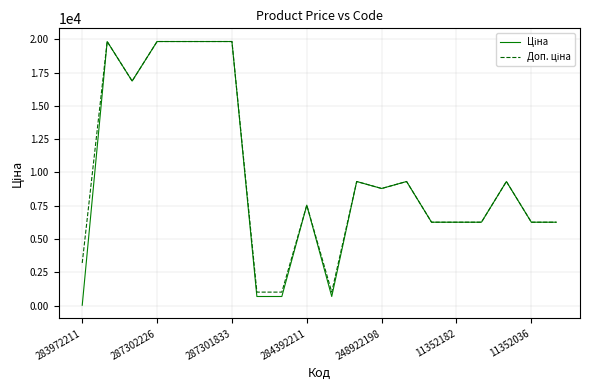

How many series are shown in this chart?

2